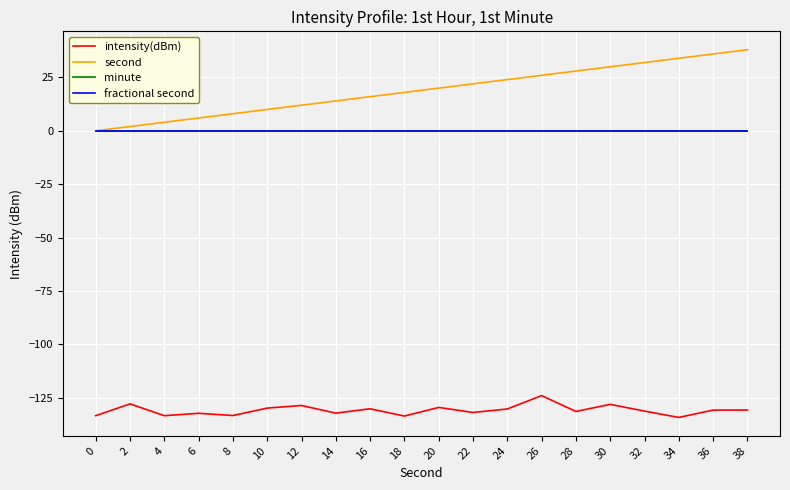

What is the value of the second point at the 9th from the left?

16.0